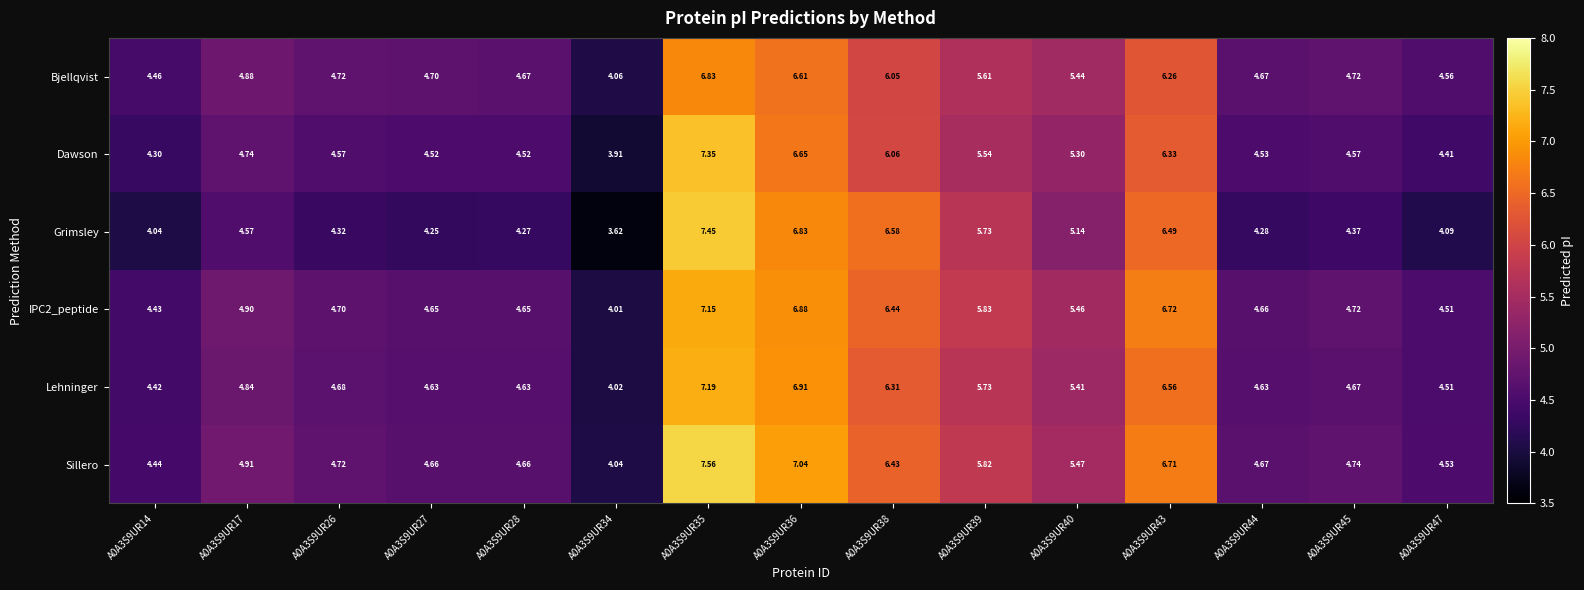

Which series has the widest spread of values?

Grimsley